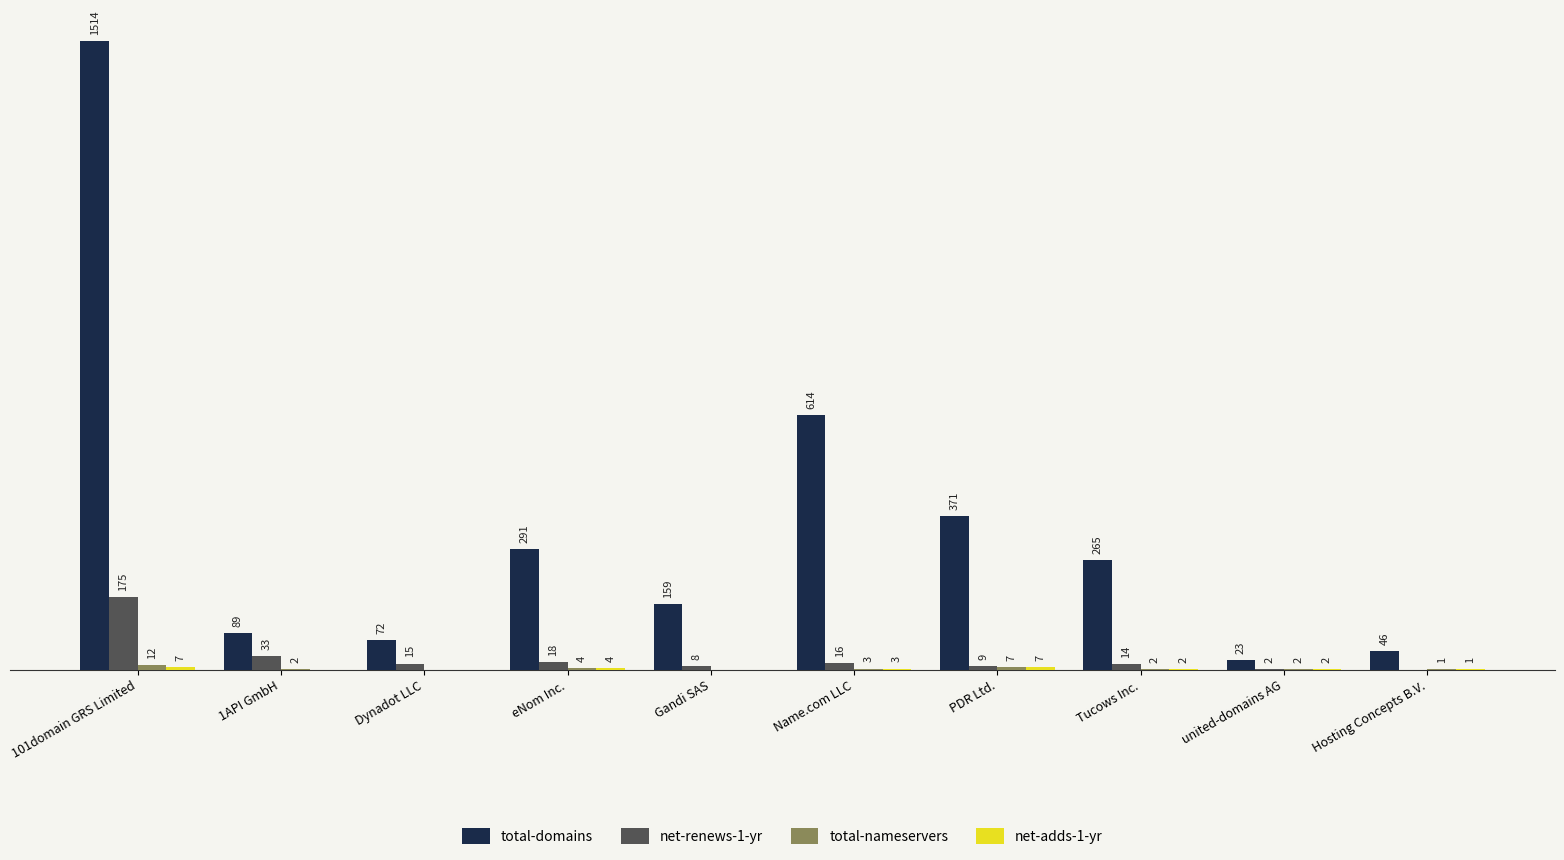

Which category has the highest value across all series?

101domain GRS Limited